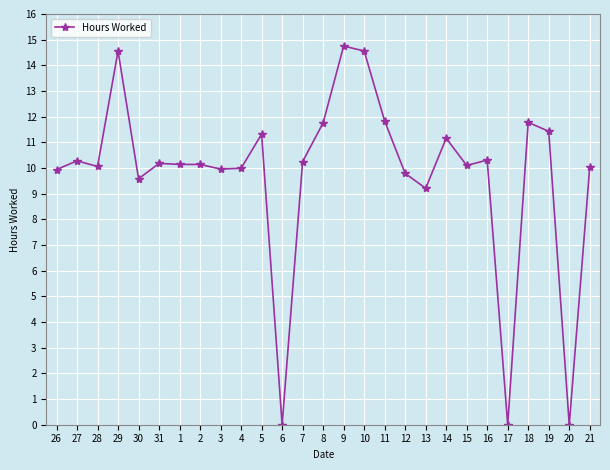

The value at 27 is 15.2. True or false?

False